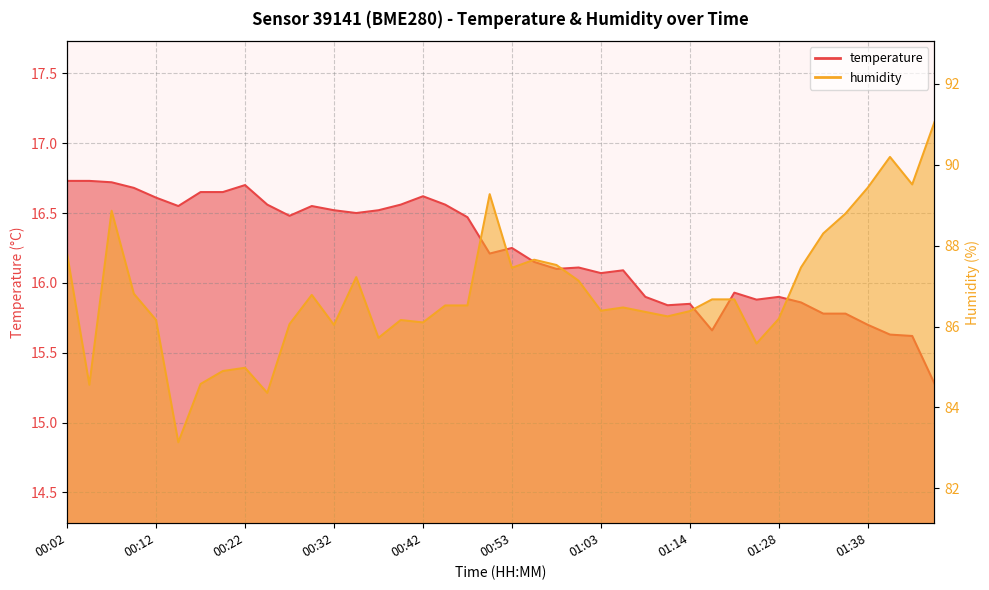

At which category does the chart reach its peak across all series?

01:46